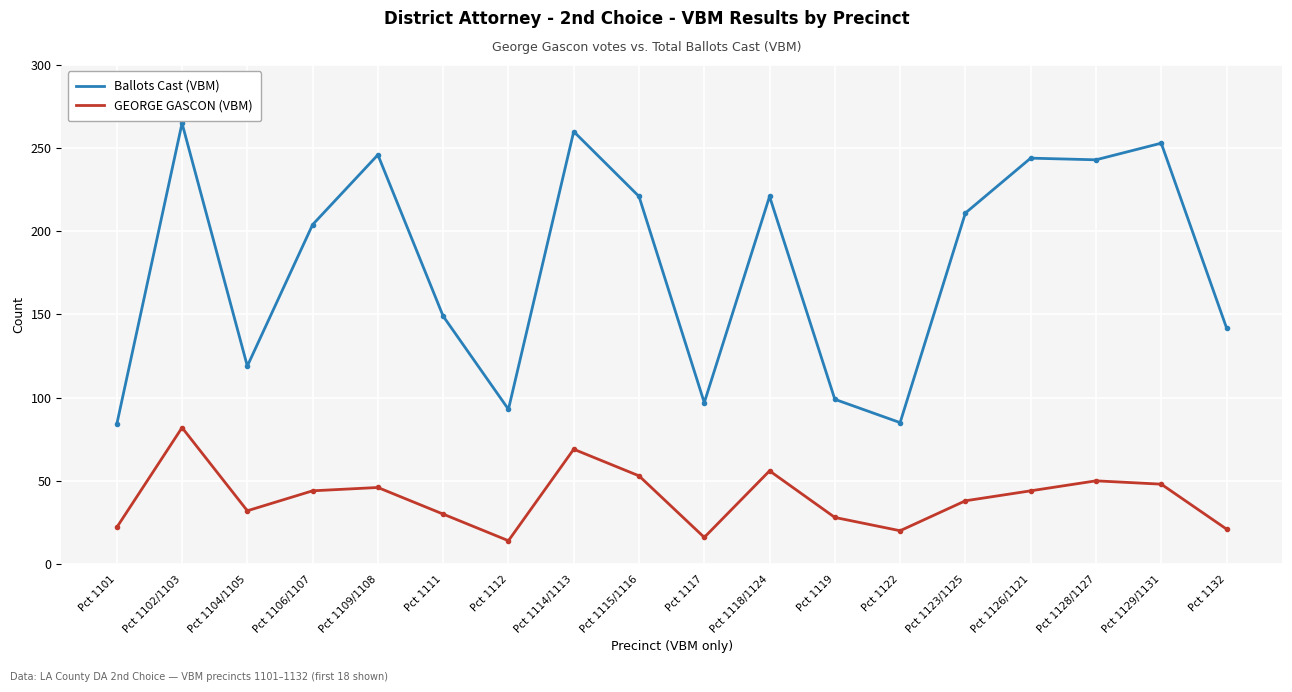

What is the average value of the Ballots Cast (VBM) series?

180